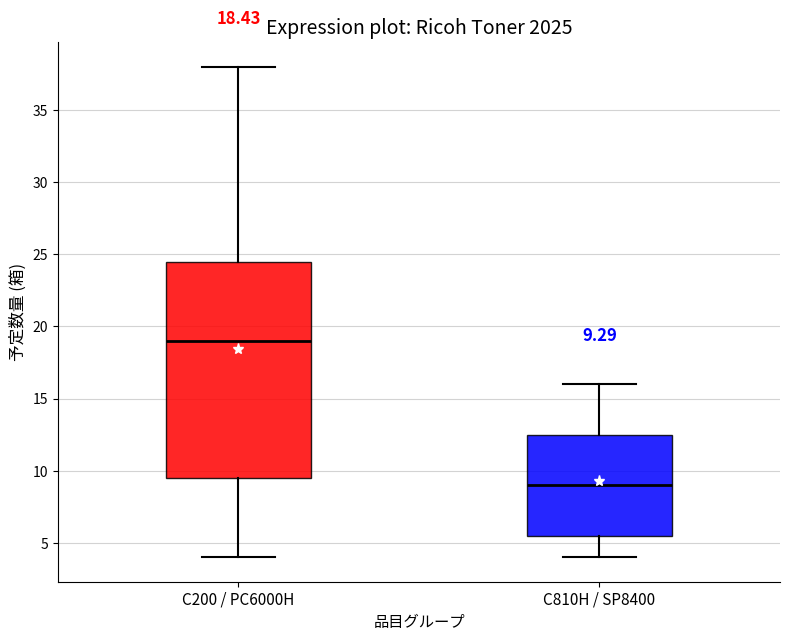

Which box's median line is the highest?

C200 / PC6000H